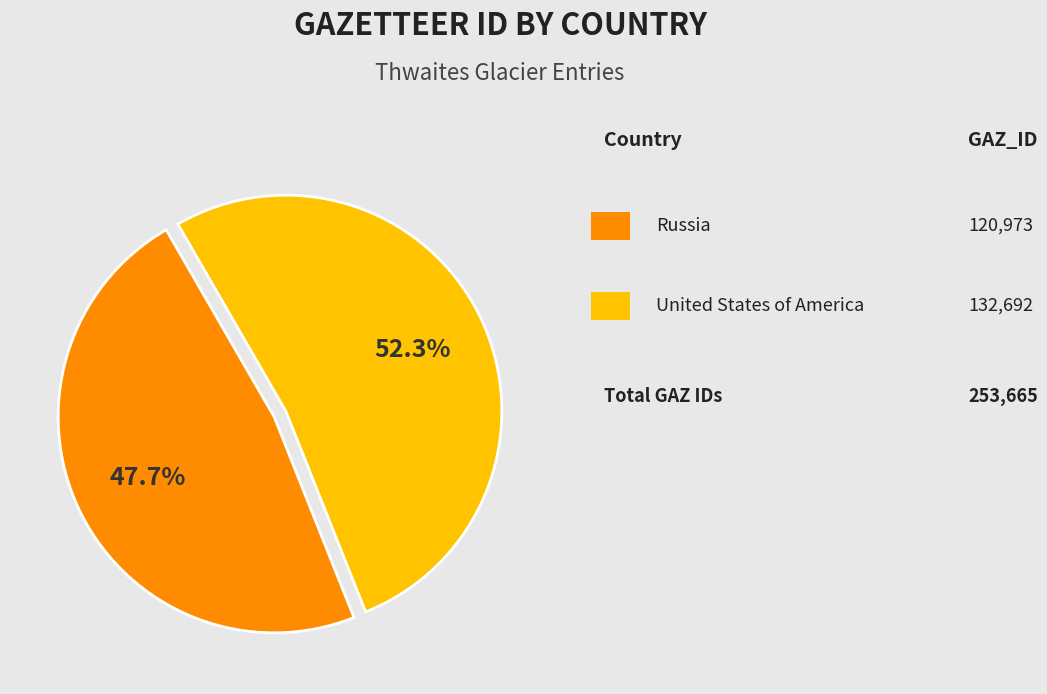

How many slices are in this pie chart?

2